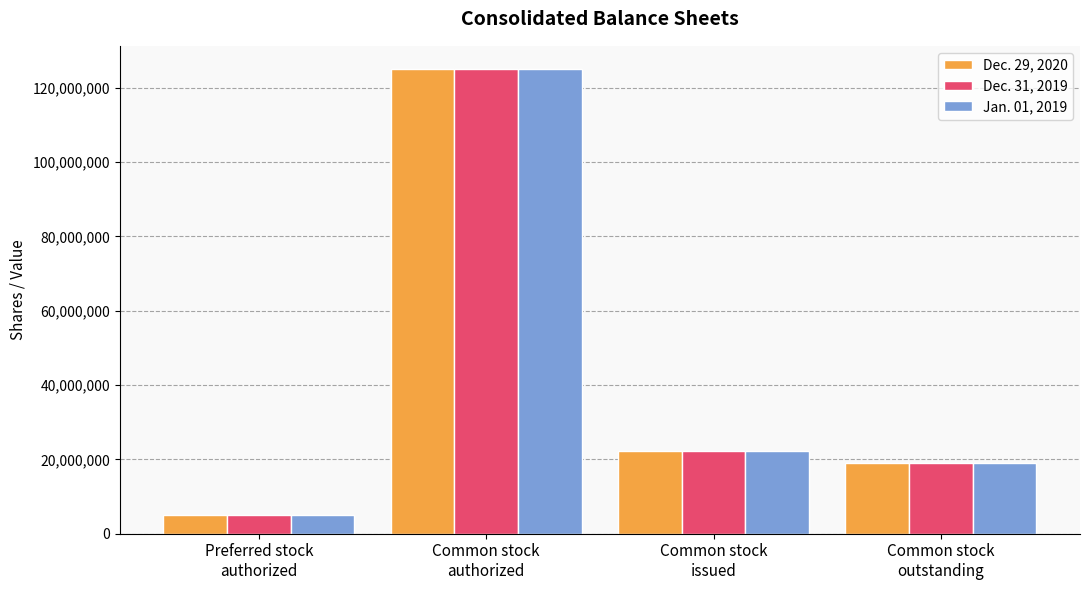

What is the sum of all Dec. 29, 2020 values?

171467000